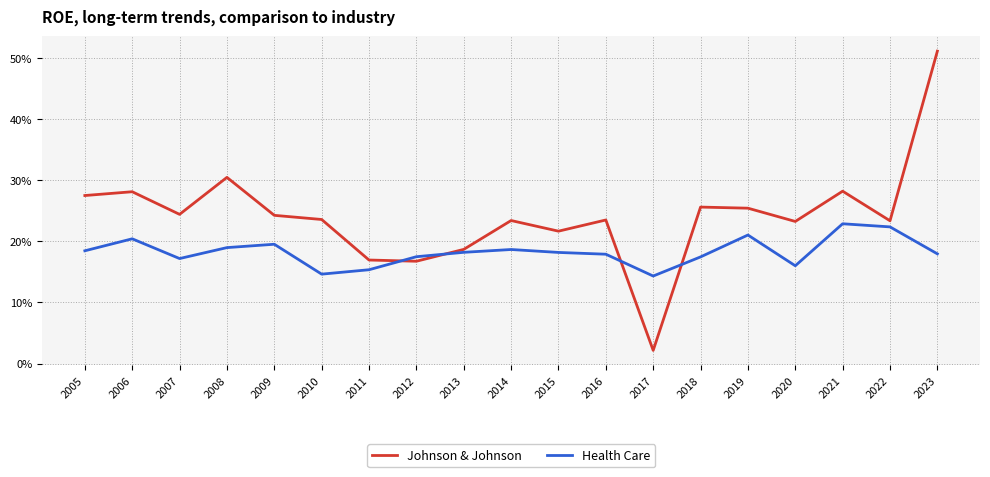

The Health Care series shows 0.3 at 2019. True or false?

False